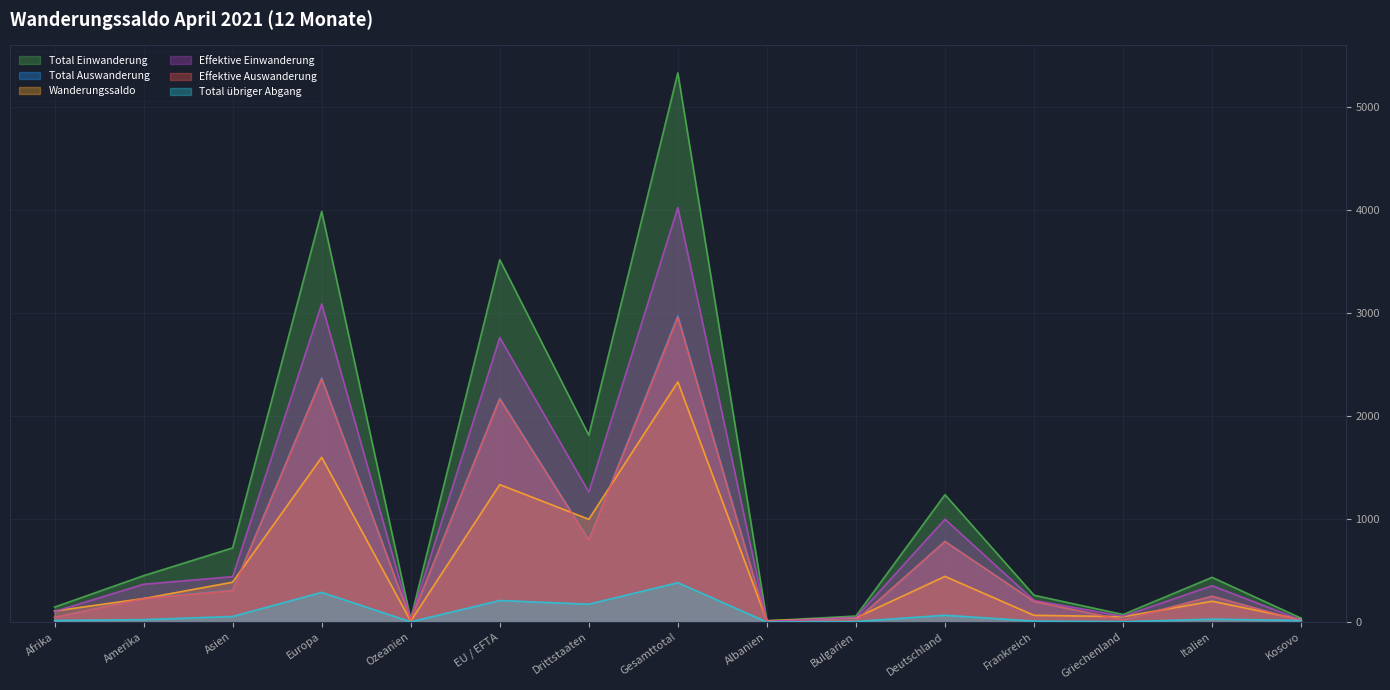

True or false: Total Einwanderung has a value of 145 at Afrika.

True